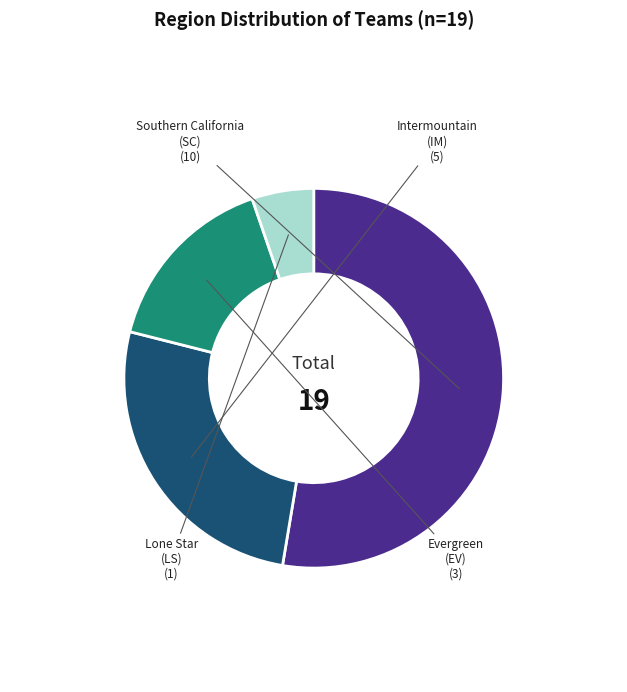

How many slices are in this pie chart?

4